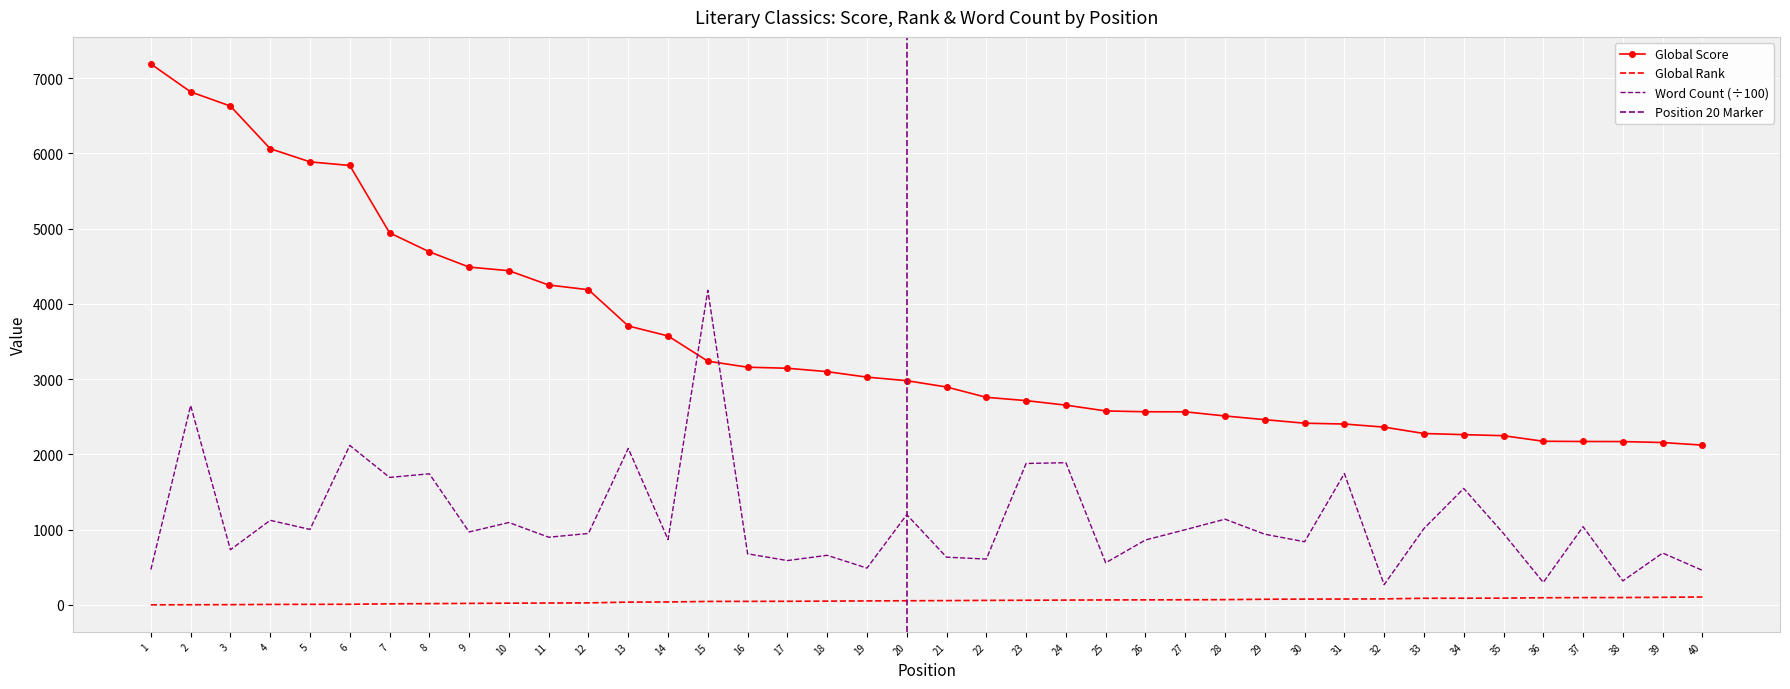

True or false: Word Count and Global Score cross at least once.

True